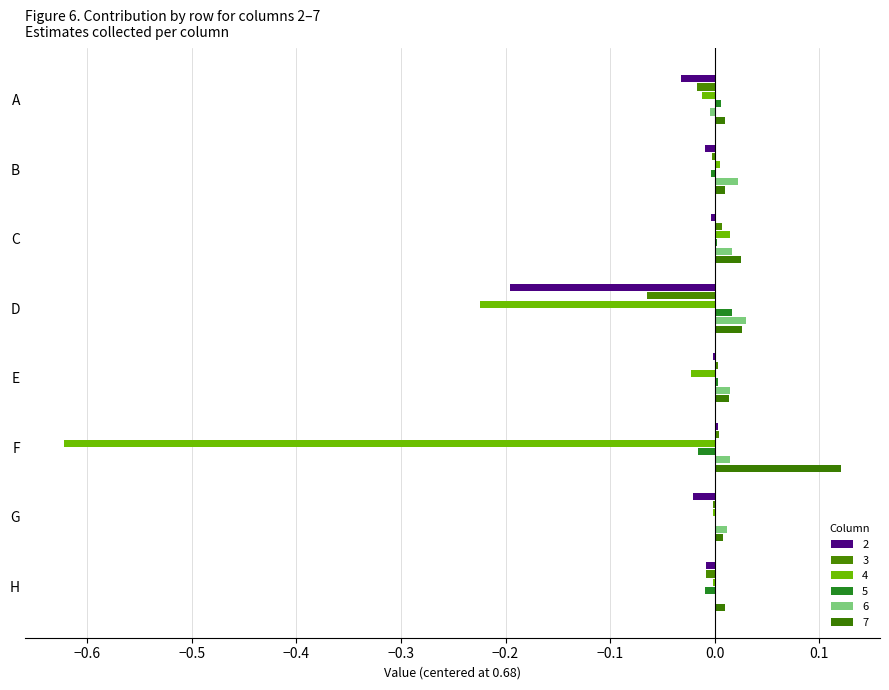

What is the difference between the highest and lowest values at F?

0.7